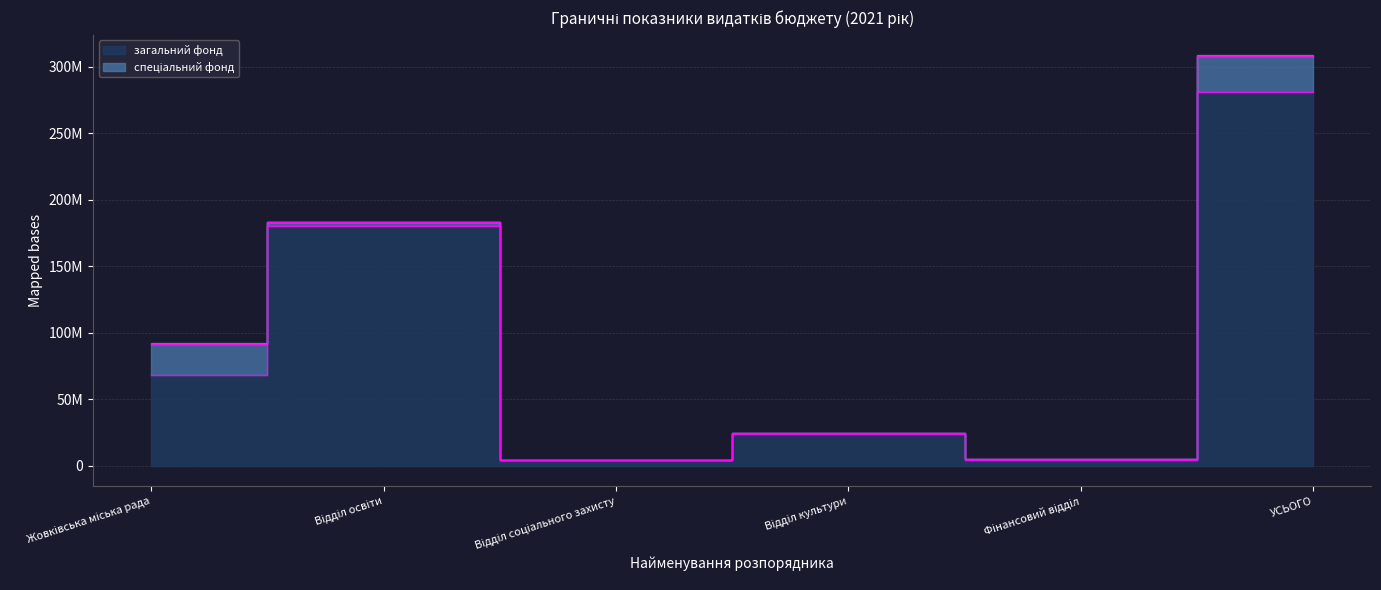

What is the difference between the maximum and minimum values?

276717502